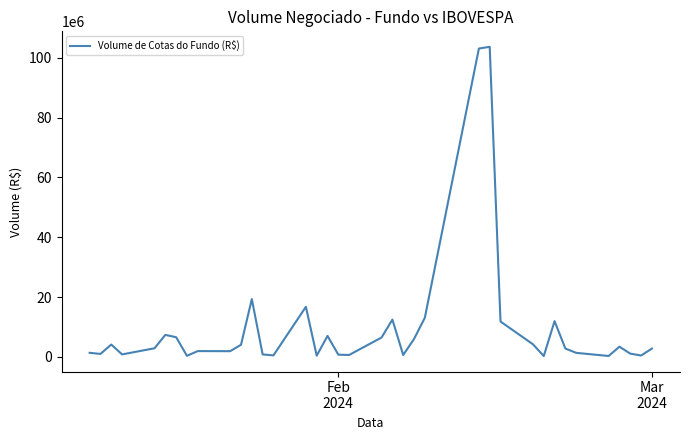

What is the greatest value displayed?

103721233.8